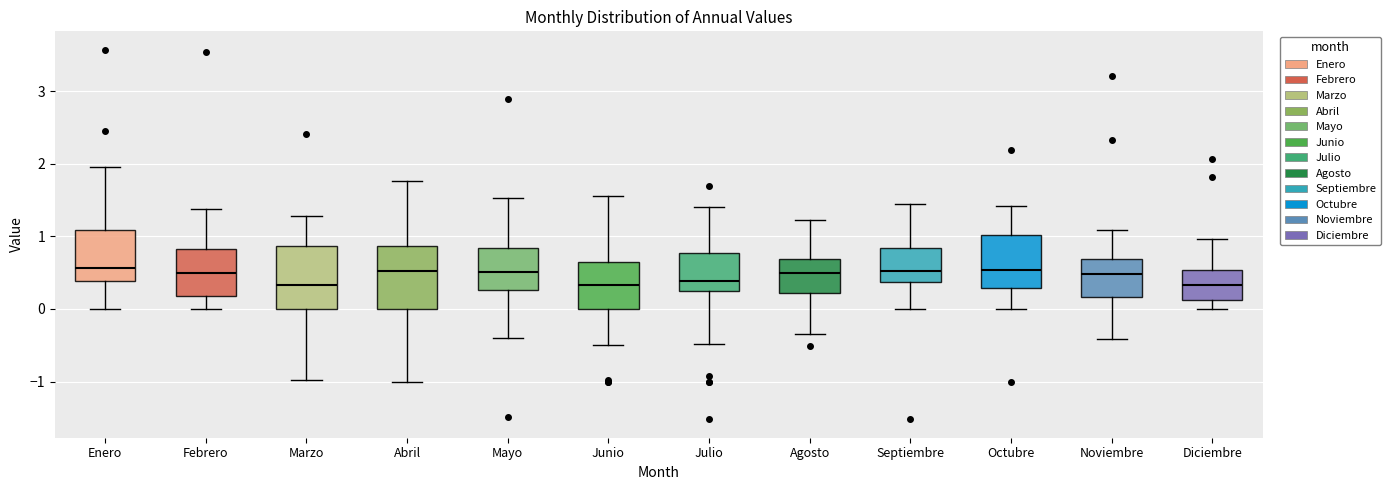

Where does the median line of the box for Enero sit on the y-axis? The values are not printed on the chart, so give them approximately, as read against the axis.

0.6